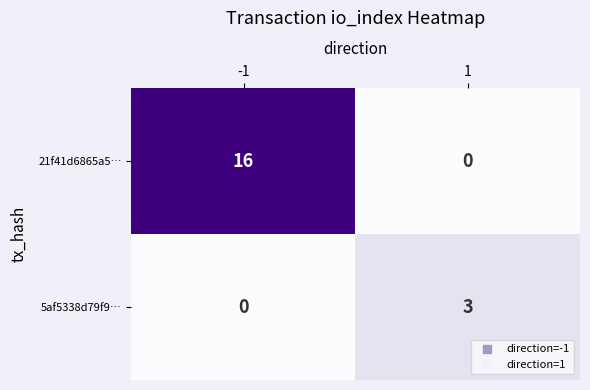

What is the total value across all series at 1?

3